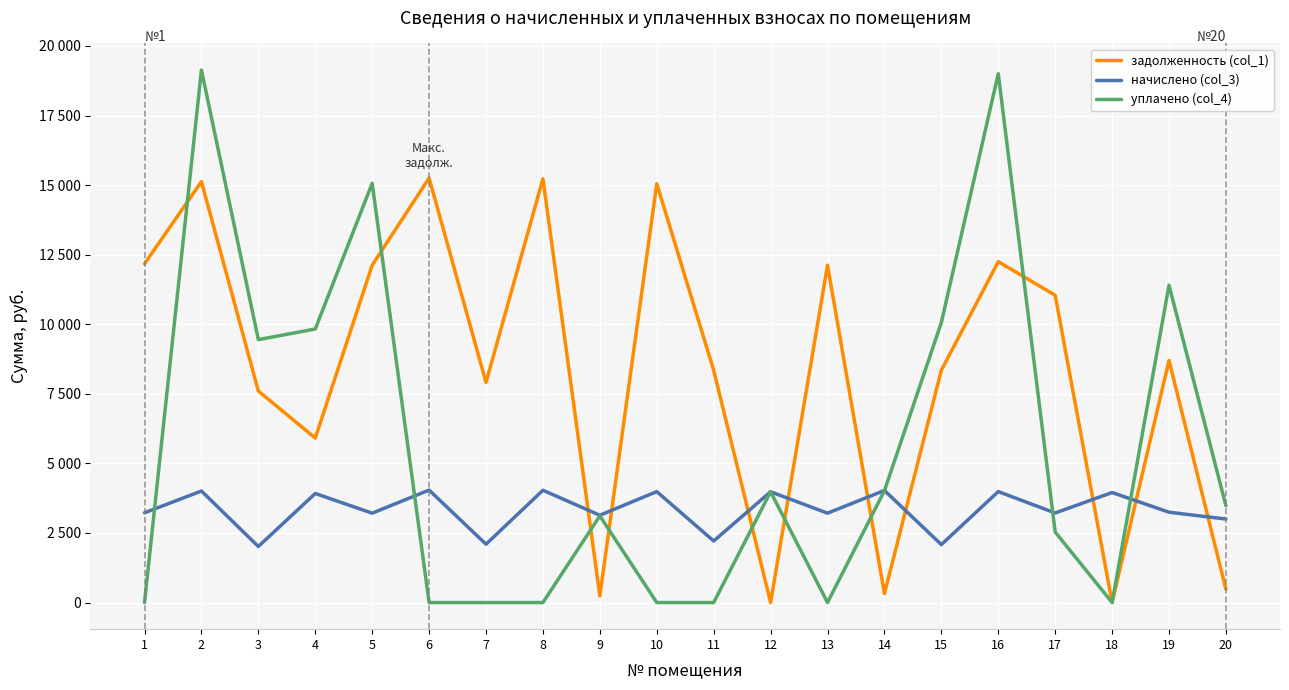

Rank the categories by уплачено (col_4) value from highest to lowest.

2, 16, 5, 19, 15, 4, 3, 14, 12, 20, 9, 17, 1, 6, 7, 8, 10, 11, 13, 18